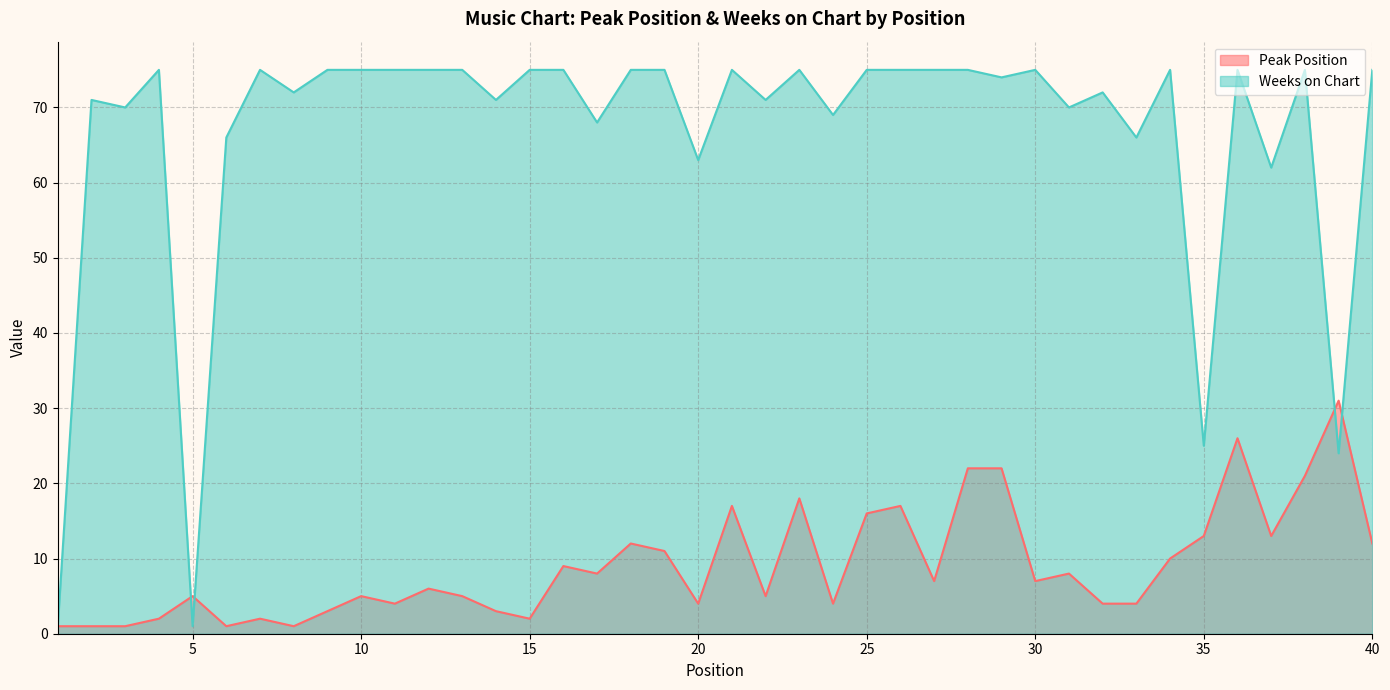

Count the number of categories in the chart.

40